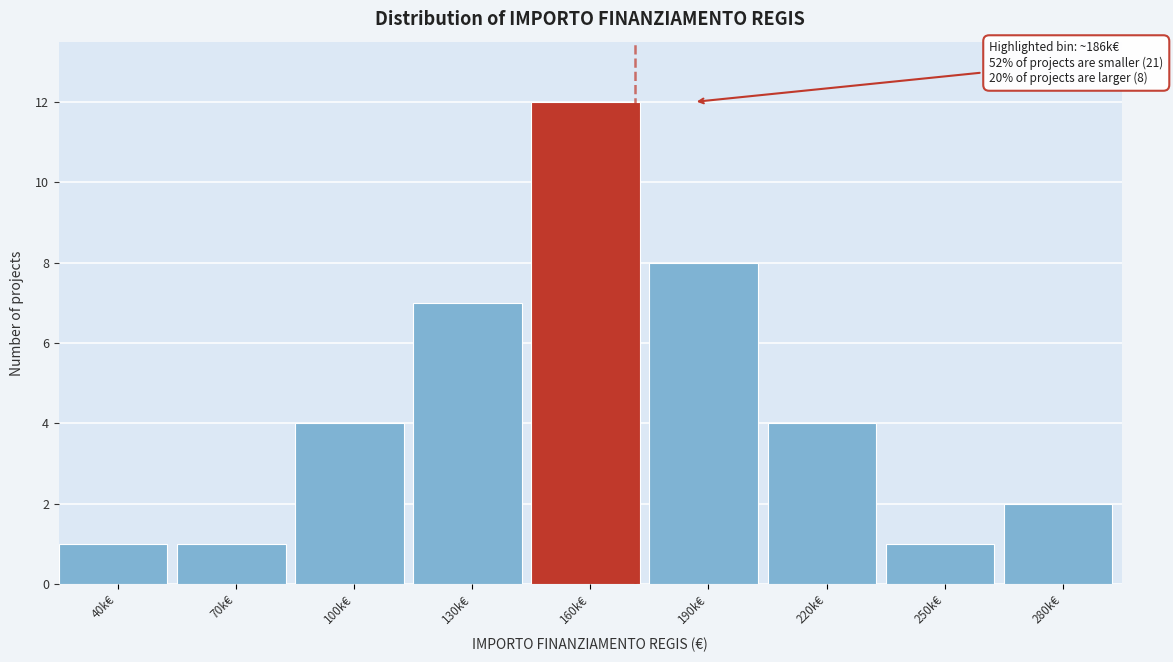

Reading left to right, transcribe all the data shown in this chart.

1	1	4	7	12	8	4	1	2